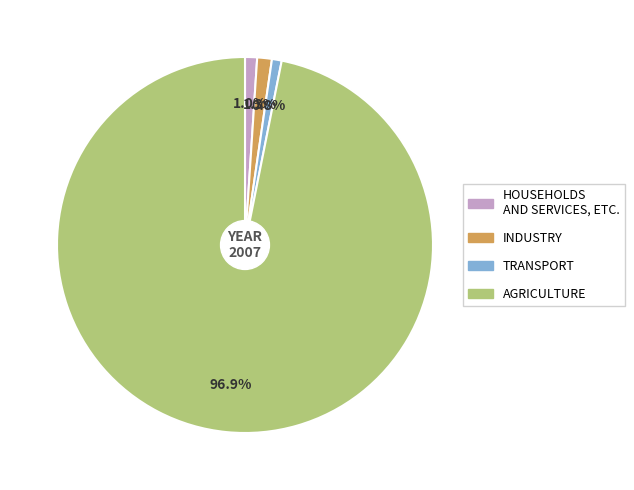

To the nearest percent, what is the difference between the largest and smallest slice percentages?

96%